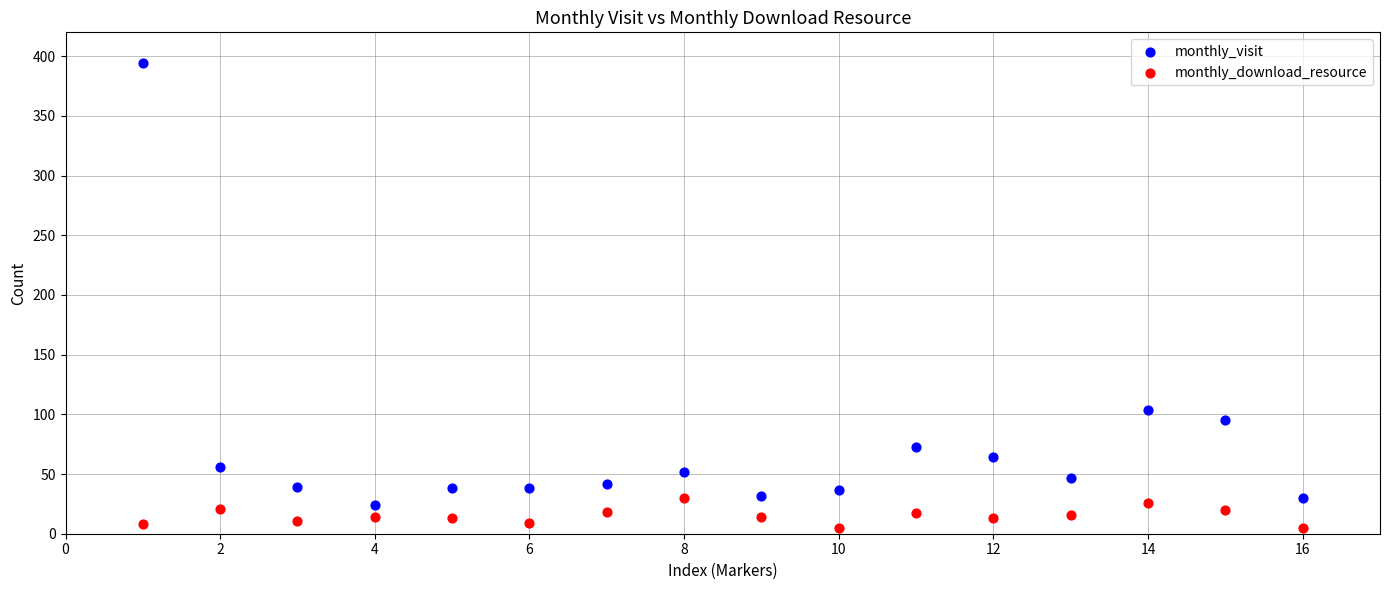

Which series has the widest spread of Y values?

monthly_visit